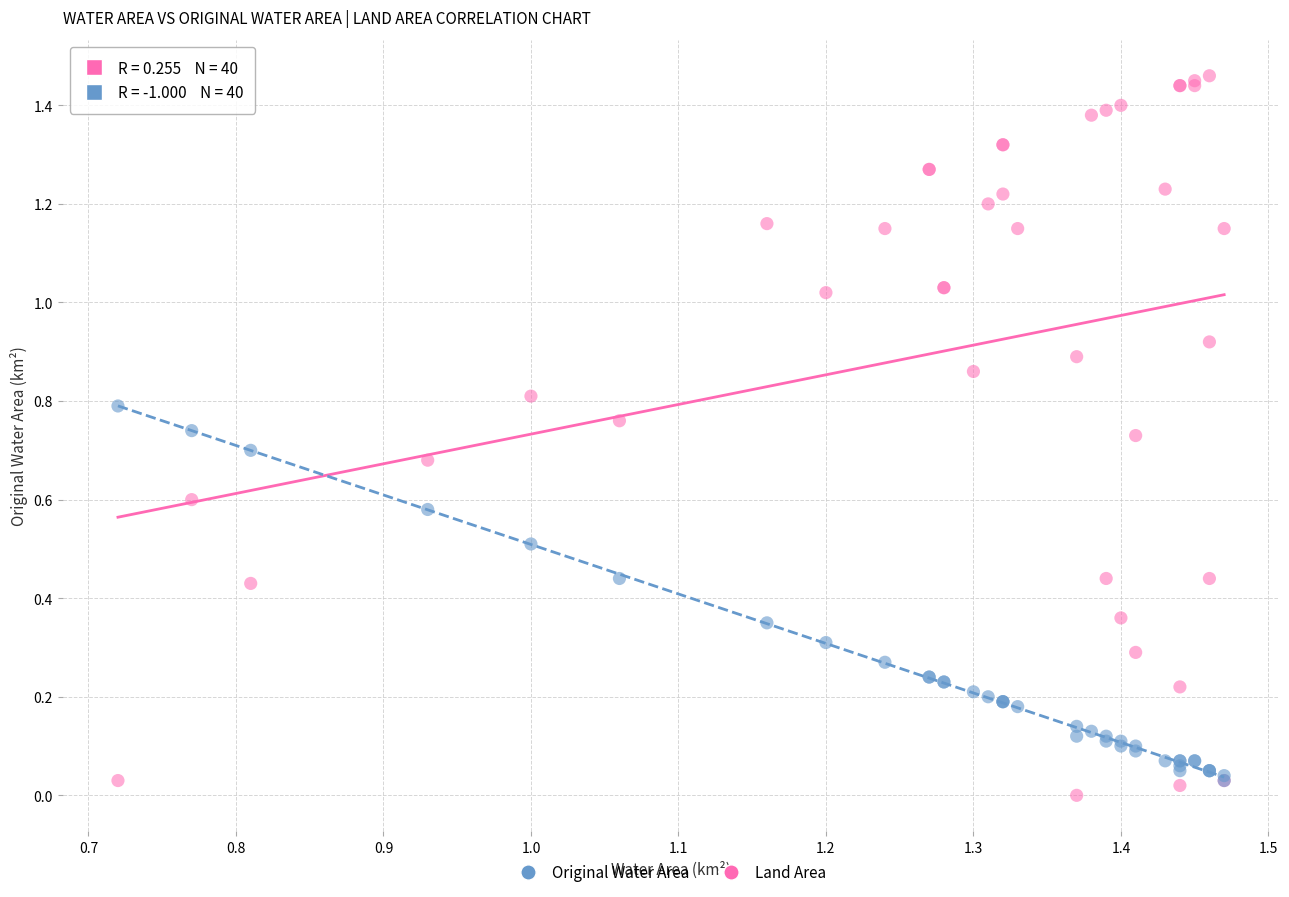

Which series has the widest spread of Y values?

Original Water Area